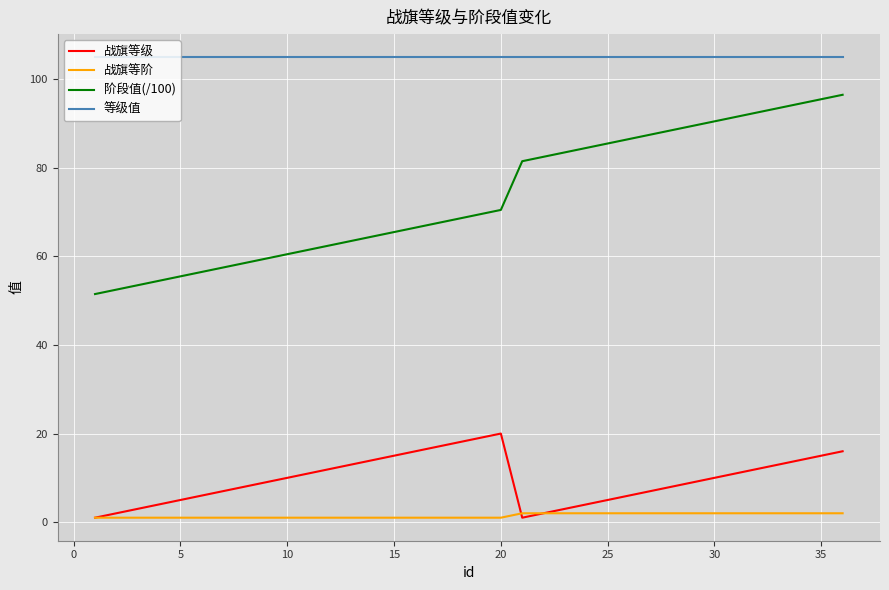

How many lines are shown in the chart?

4